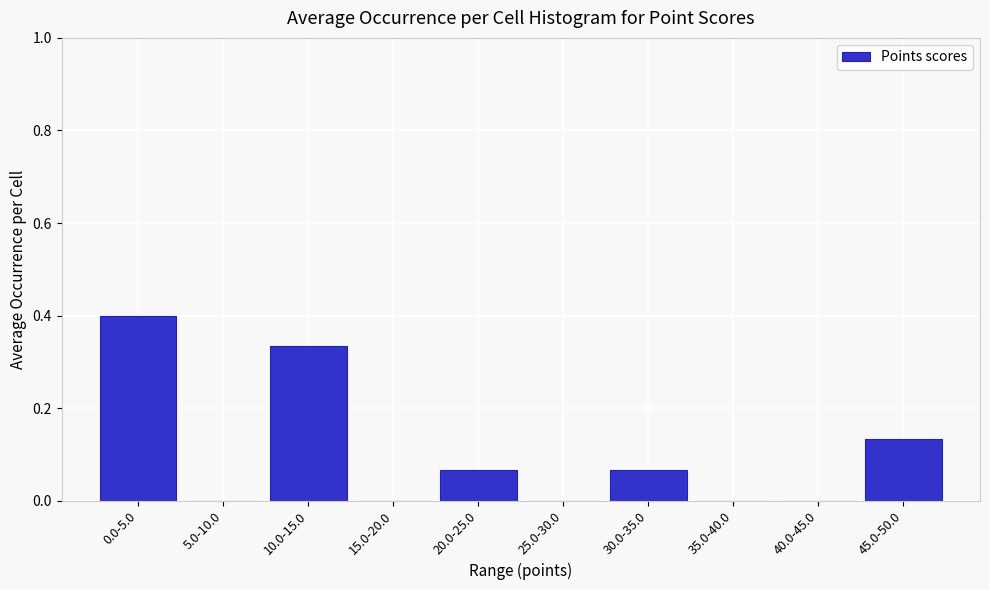

What is the maximum value shown in the chart?

0.4